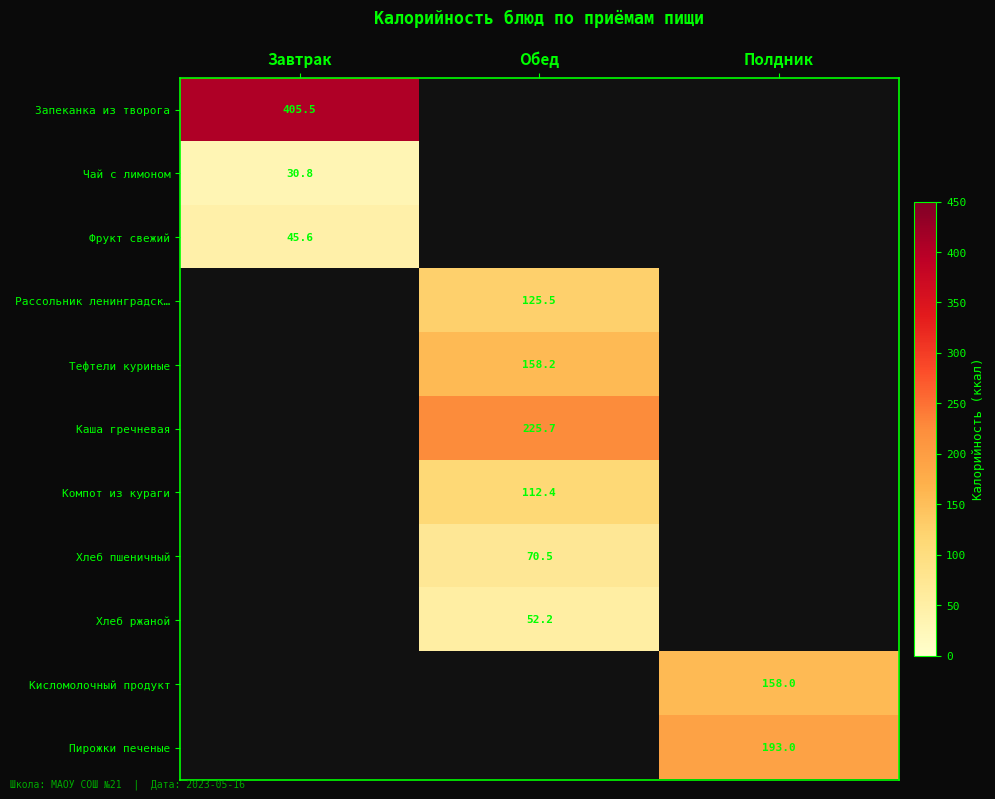

What is the spread (max minus min) of values at Завтрак?

374.7